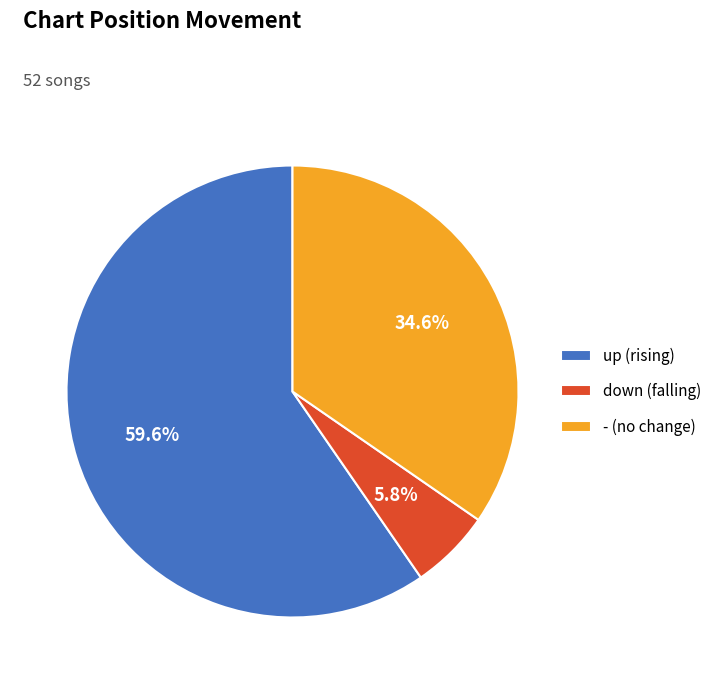

Does - account for over 50% of the chart?

No